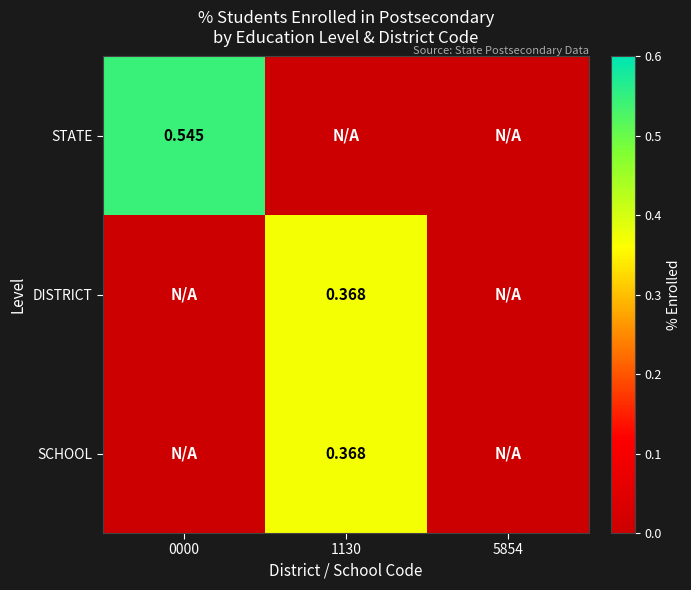

Which series has the widest spread of values?

STATE